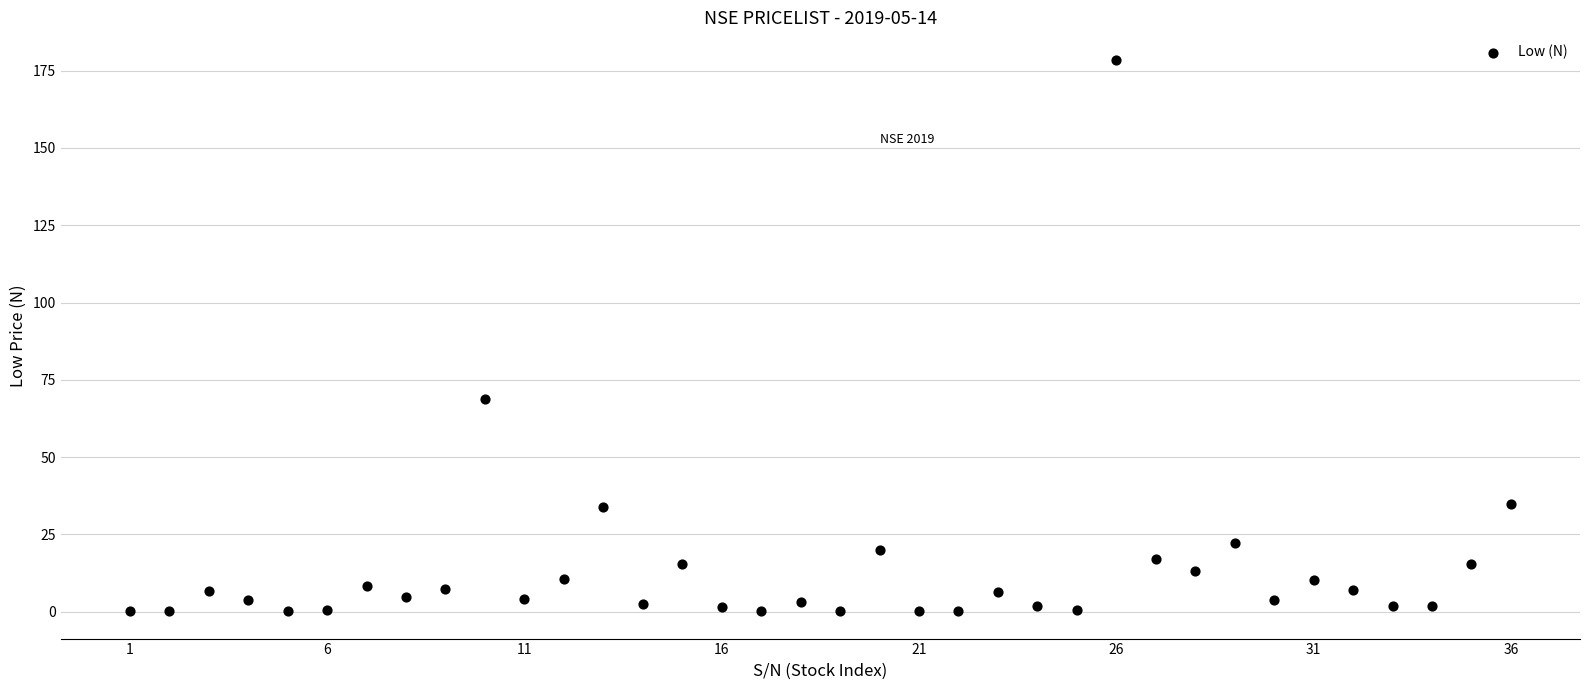

What is the range of Y values (max minus min)?

178.3